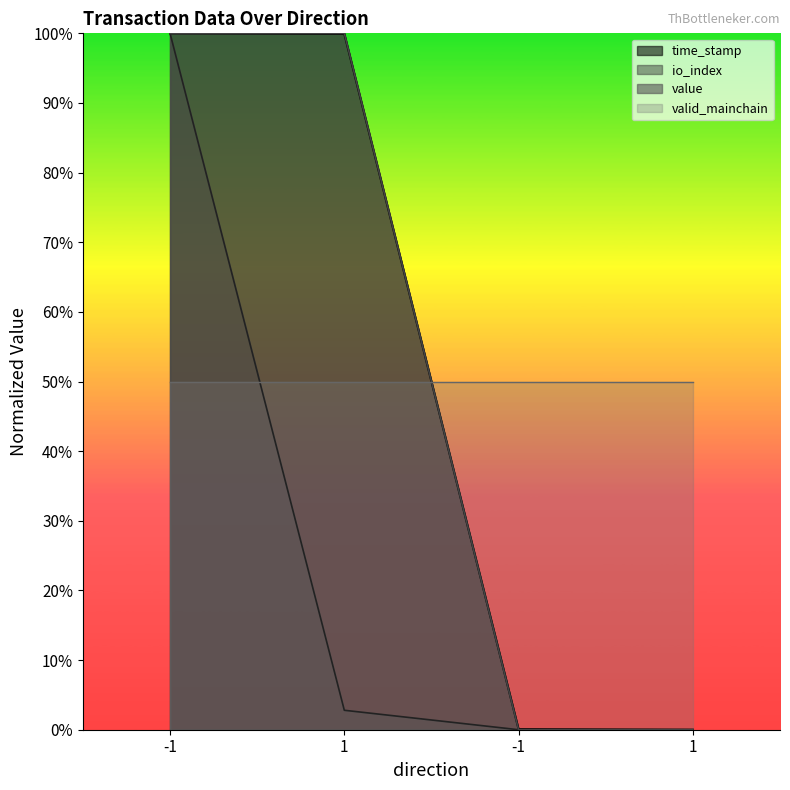

True or false: time_stamp has more than 2 interior local peaks.

False